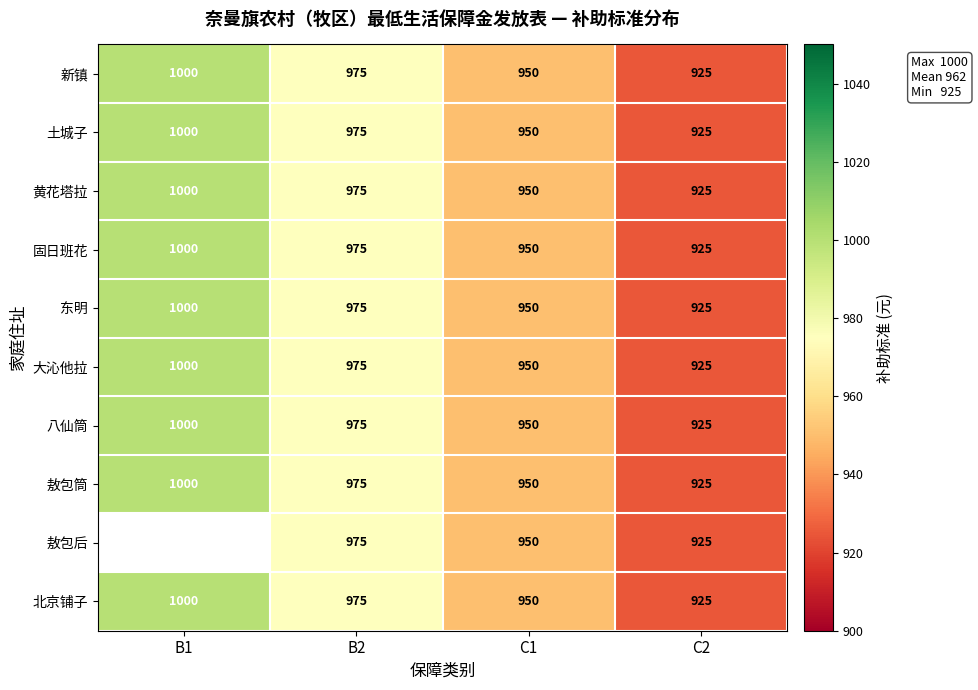

At which label is 大沁他拉 closest to 962?

C1